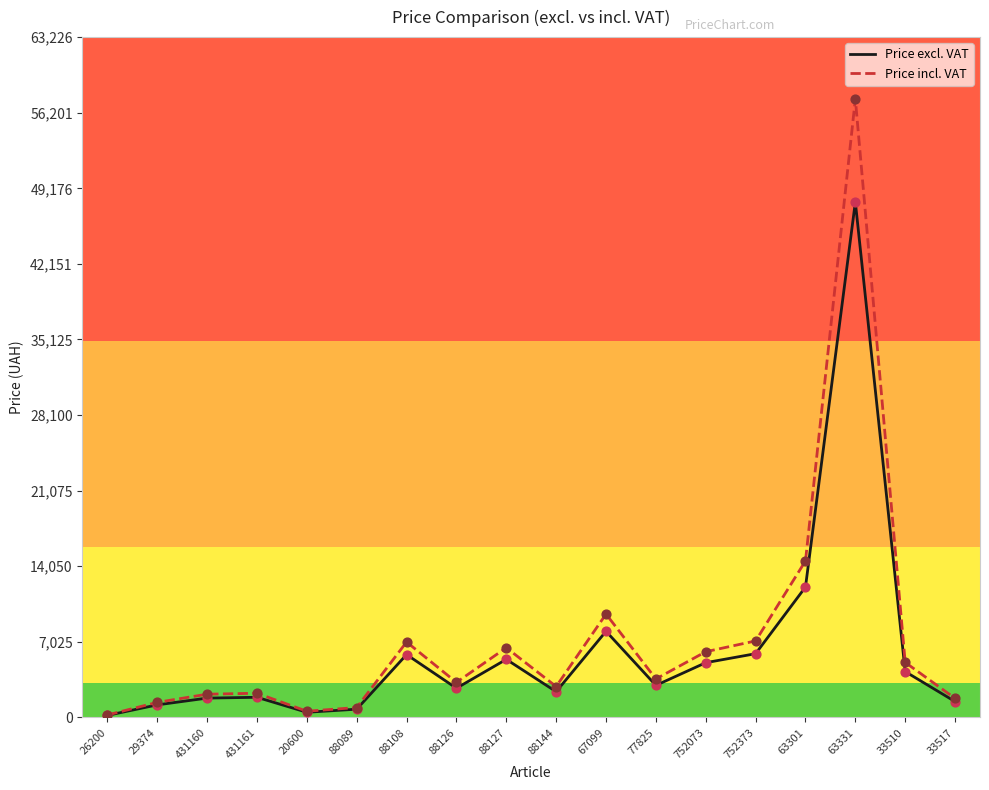

What are all the series names shown in the legend?

Price excl. VAT, Price incl. VAT